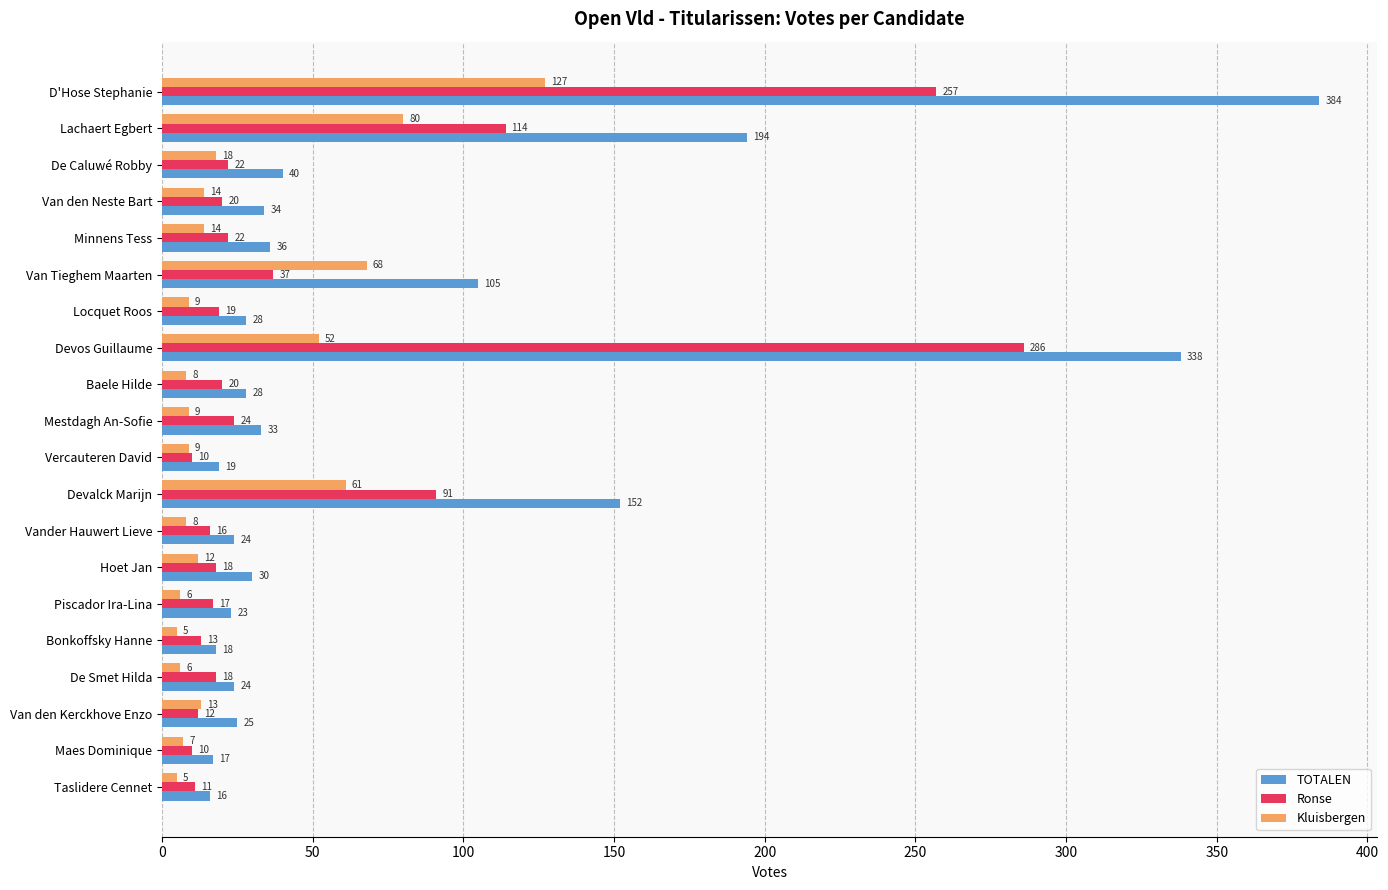

Which series has the largest total across all categories?

TOTALEN